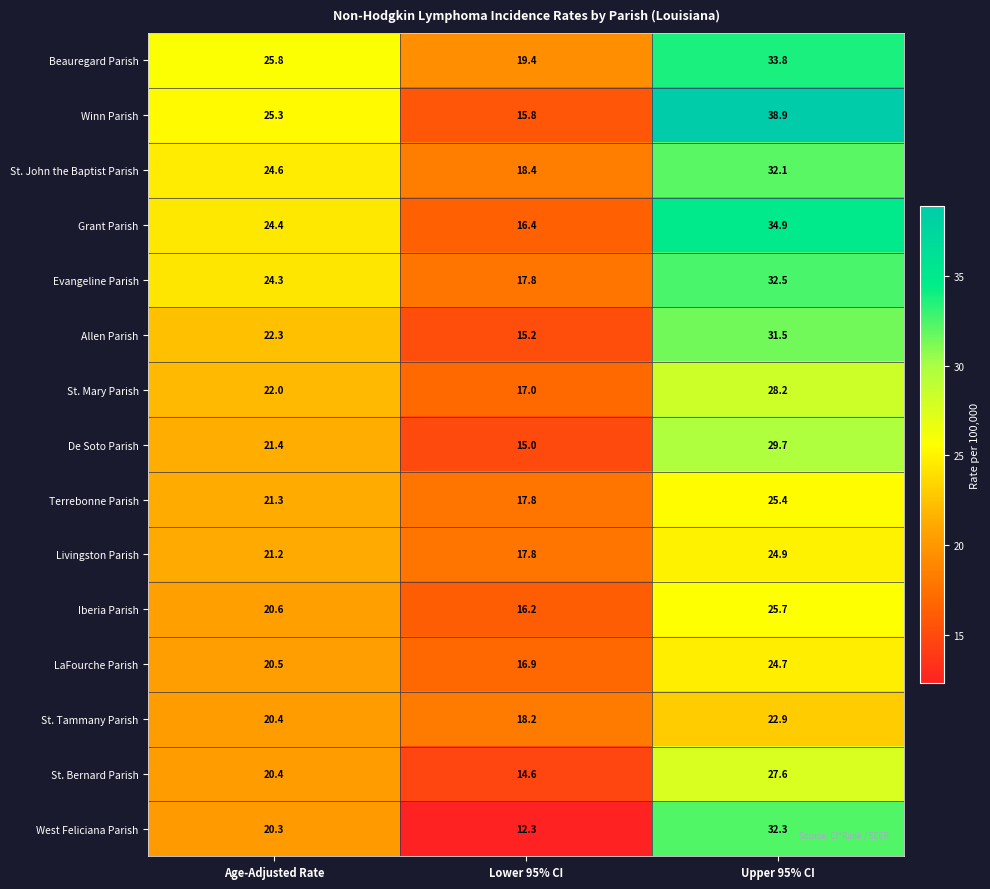

What is the greatest value displayed?

38.9